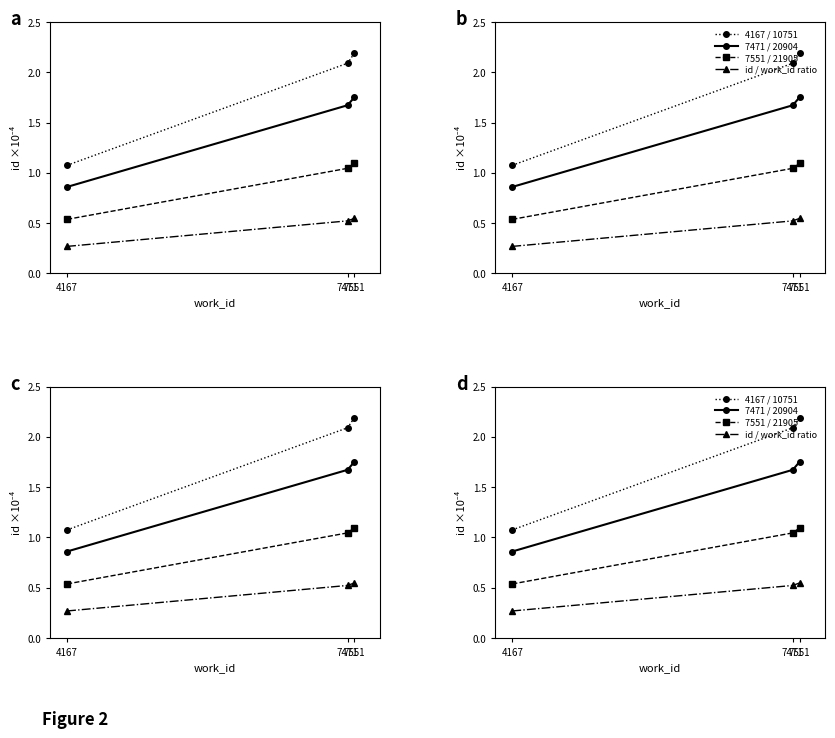

What is the spread (max minus min) of values at 4167?

0.8